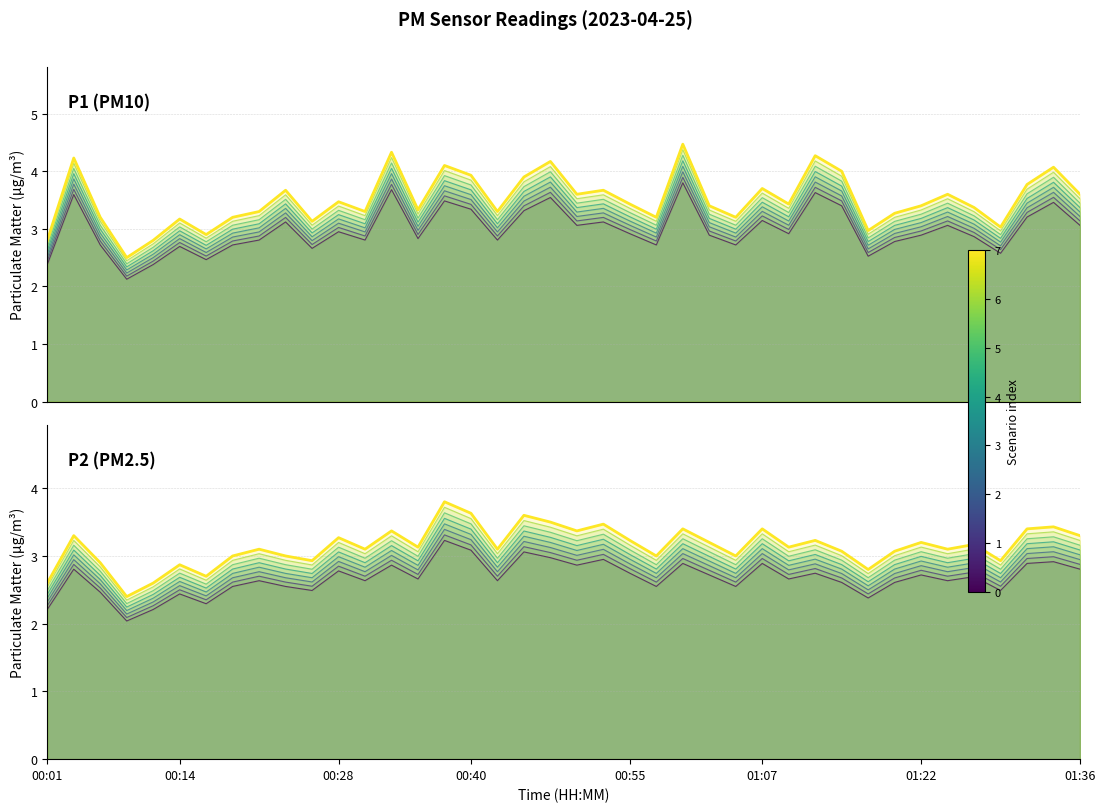

What is the difference between the highest and lowest values at 00:55?

0.1